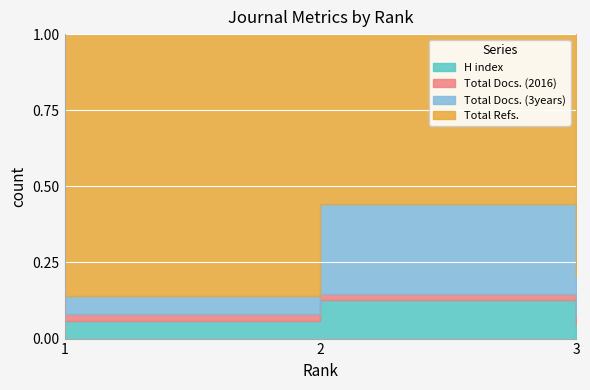

Which series has the widest spread of values?

Total Refs.